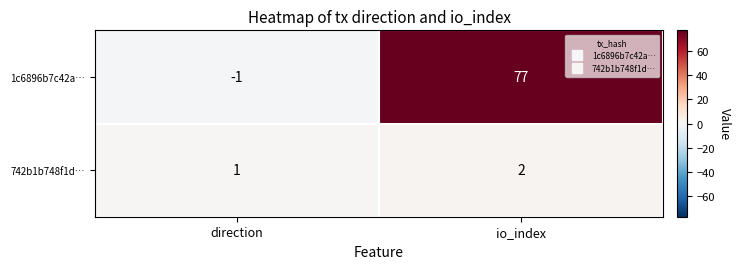

What is the average value of the 1c6896b7c42a… series?

38